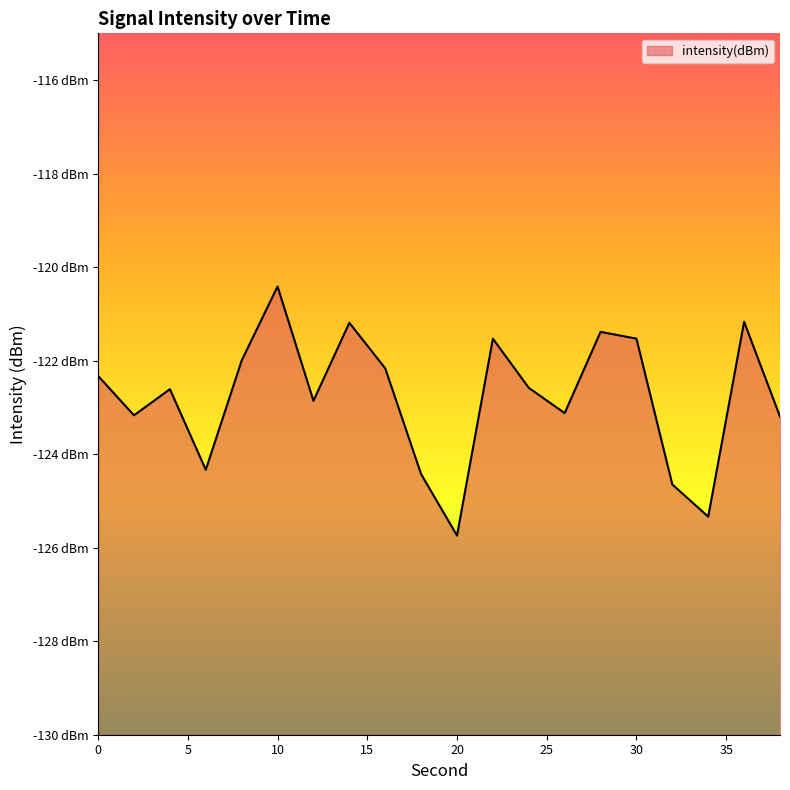

What is the sum of all values?

-2455.7